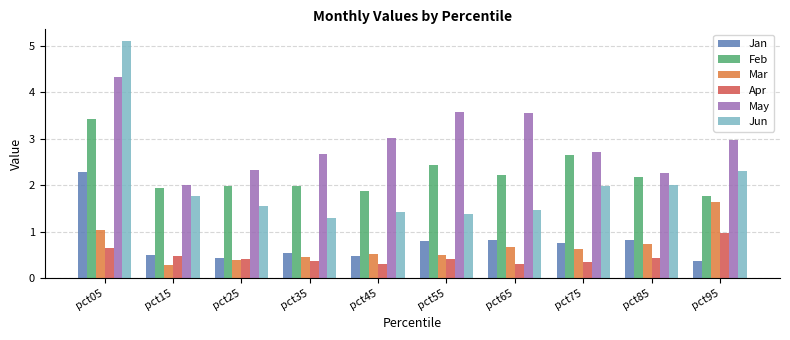

List the series in order of their peak value, highest first.

Jun, May, Feb, Jan, Mar, Apr